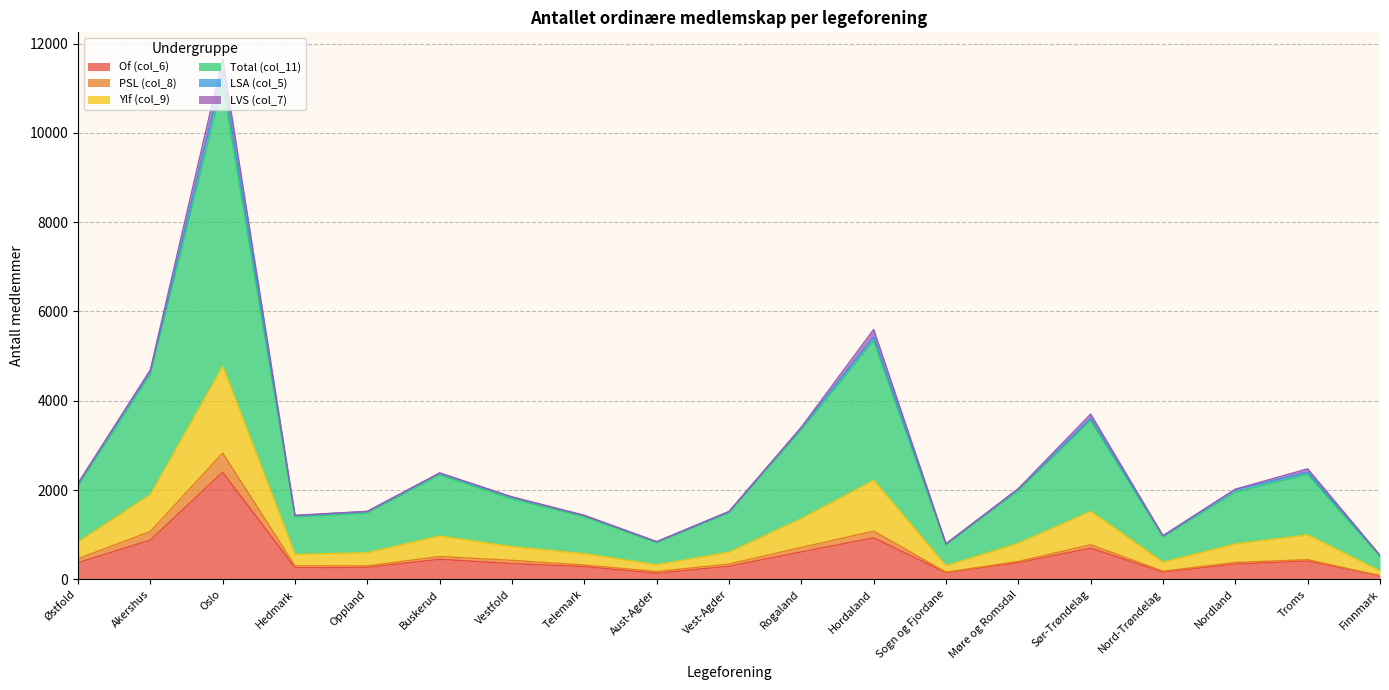

At how many categories does at least one series exceed 10621?

1